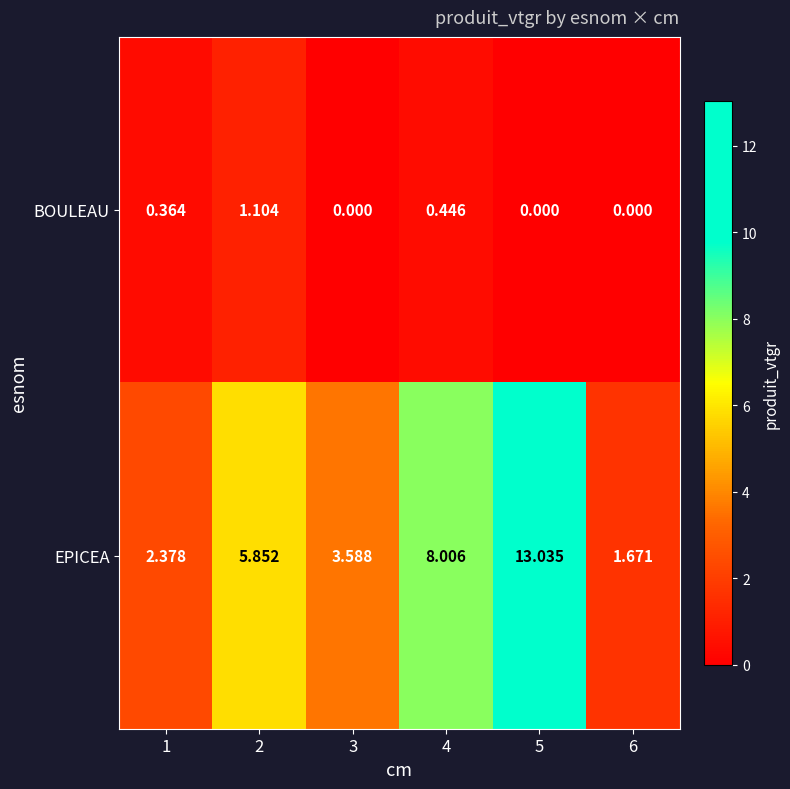

Rank the series by their maximum value, from lowest to highest.

BOULEAU, EPICEA